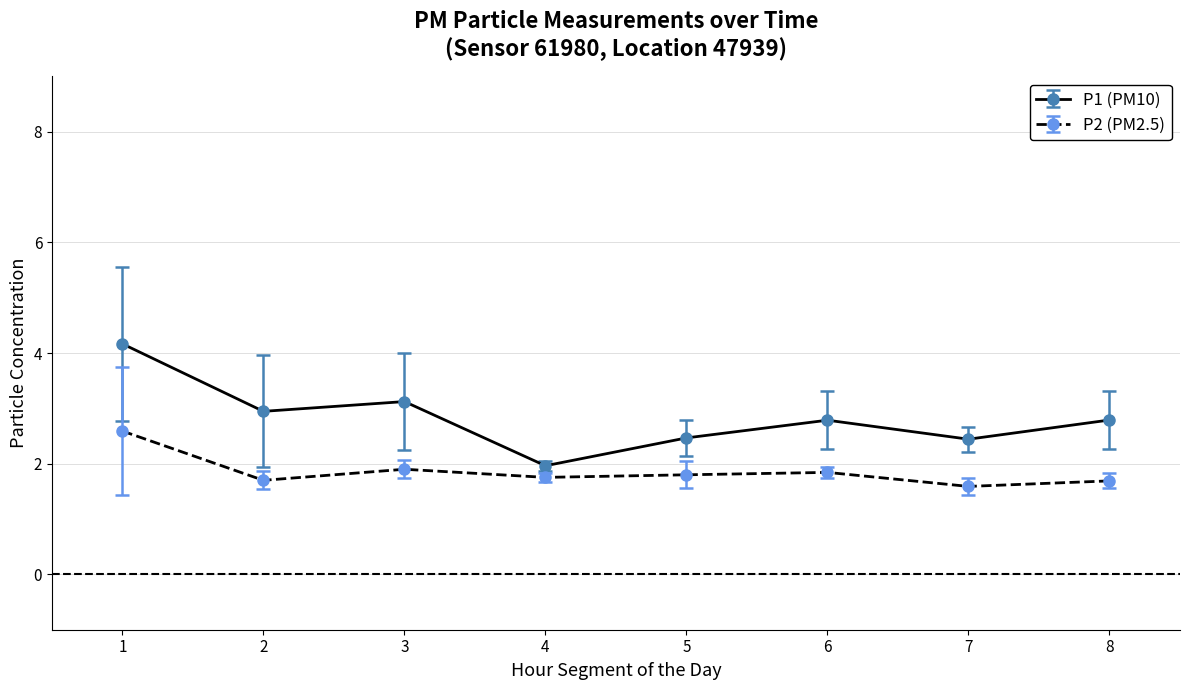

Count the number of categories in the chart.

8